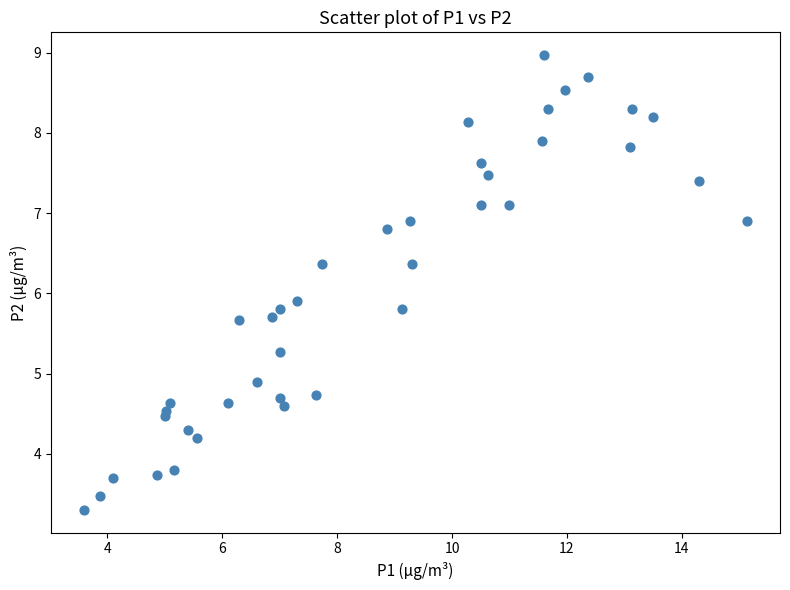

What Y value in the scatter plot is closest to 6?

5.9